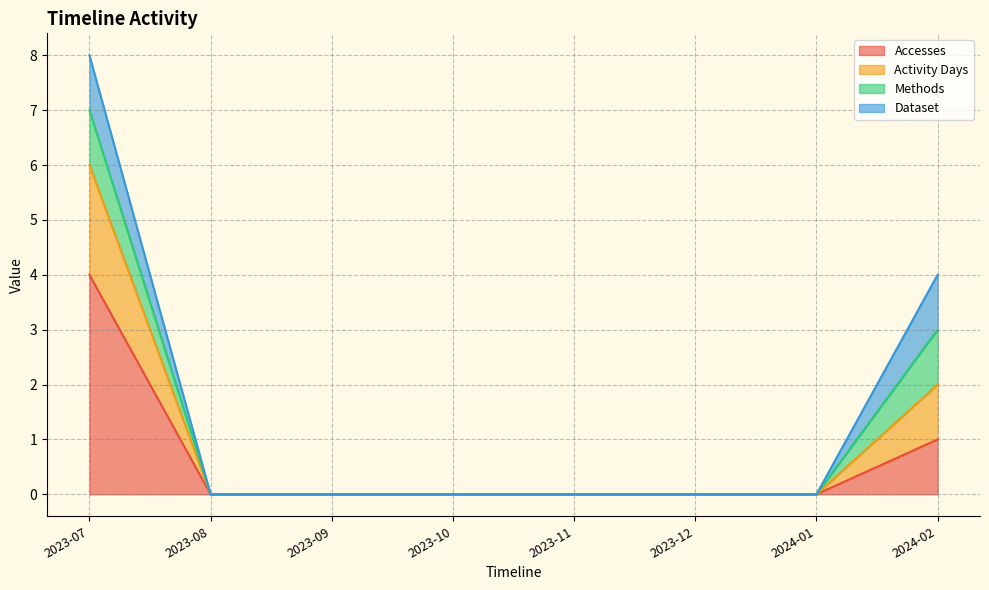

The value of Accesses at 2023-10 is 2. True or false?

False